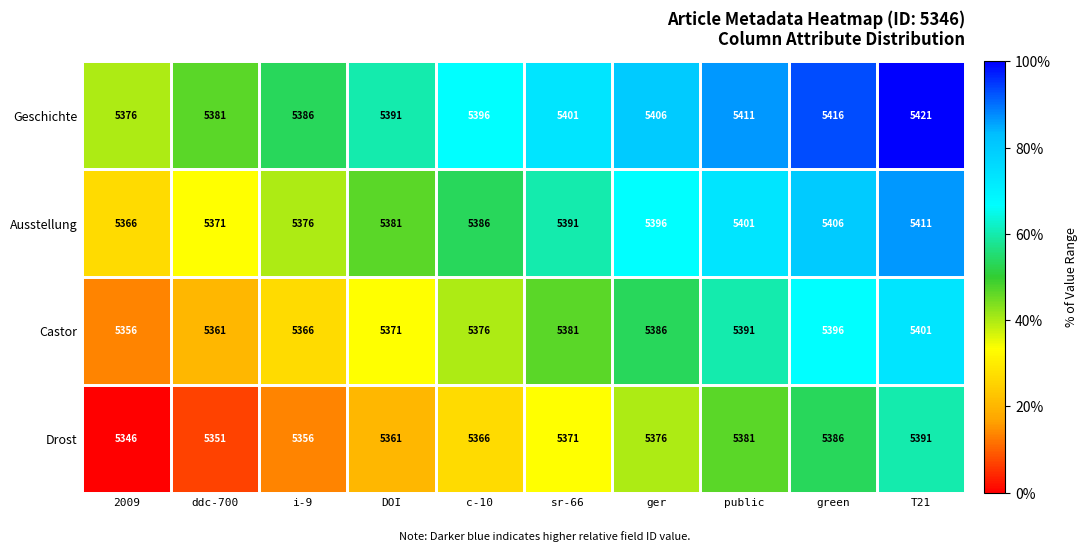

Which series has the largest total across all categories?

Geschichte